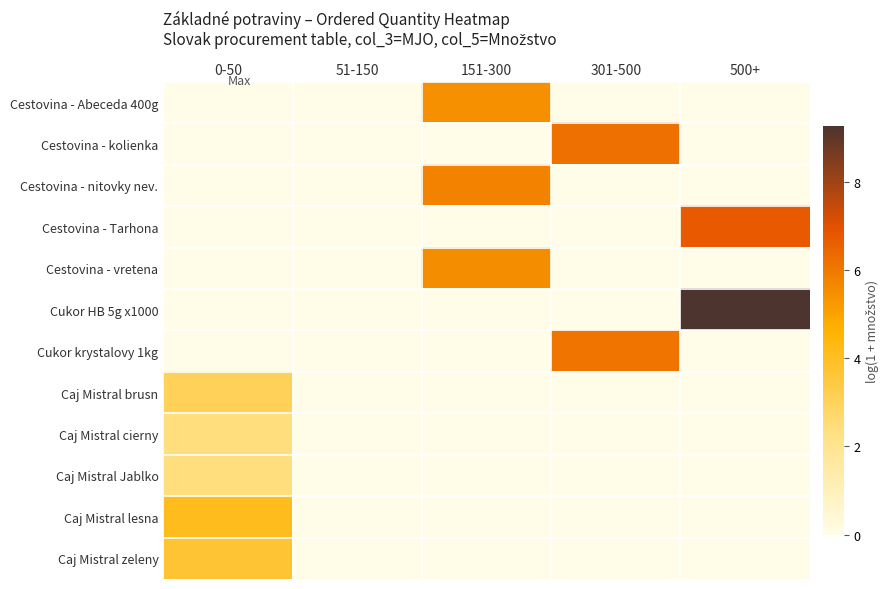

Which series has the widest spread of values?

Cukor HB 5g x1000